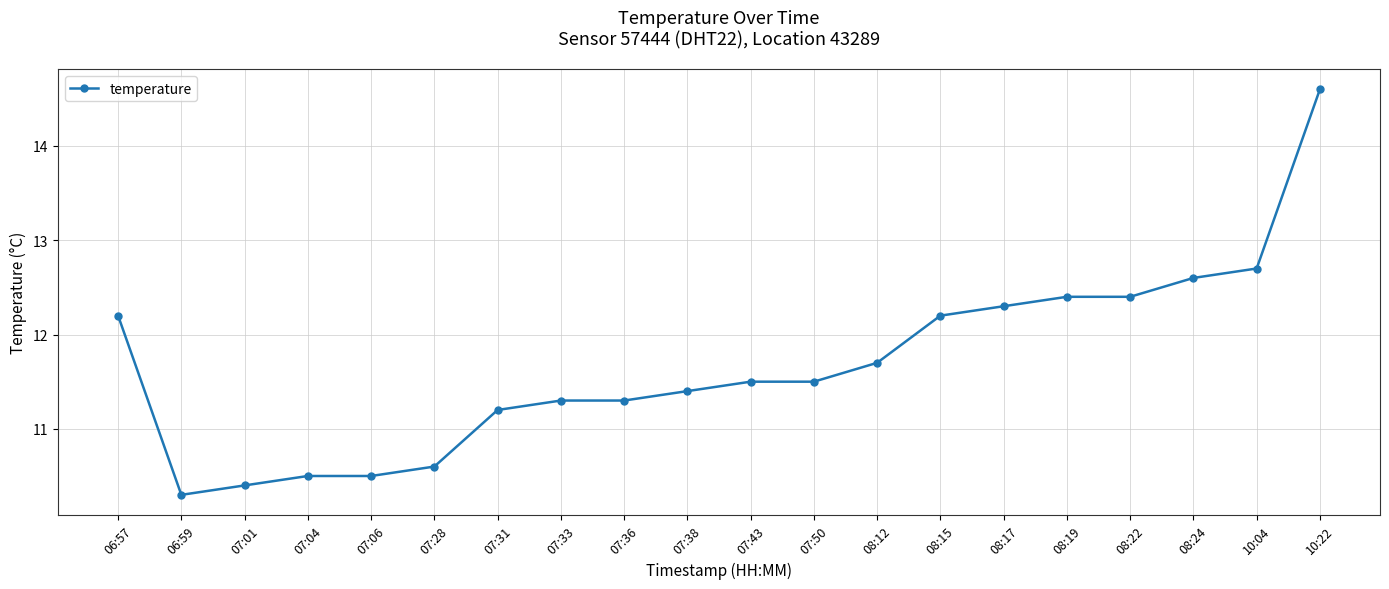

Does the chart display data point markers on the line(s)?

Yes